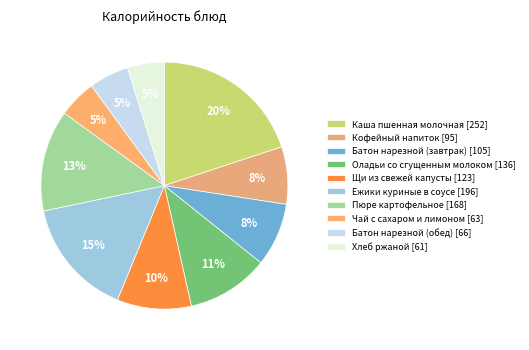

True or false: Чай с сахаром и лимоном accounts for 18% of the total.

False